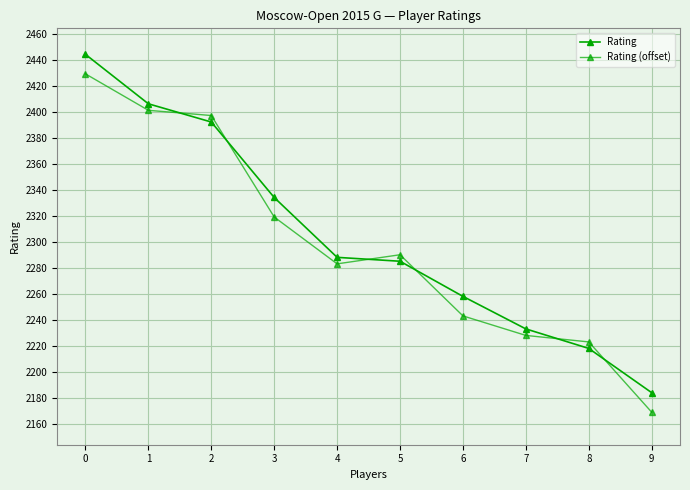

Reading left to right, list all the values displayed in this chart.

Rating: 2444	2406	2392	2334	2288	2285	2258	2233	2218	2184
Rating (offset): 2429	2401	2397	2319	2283	2290	2243	2228	2223	2169